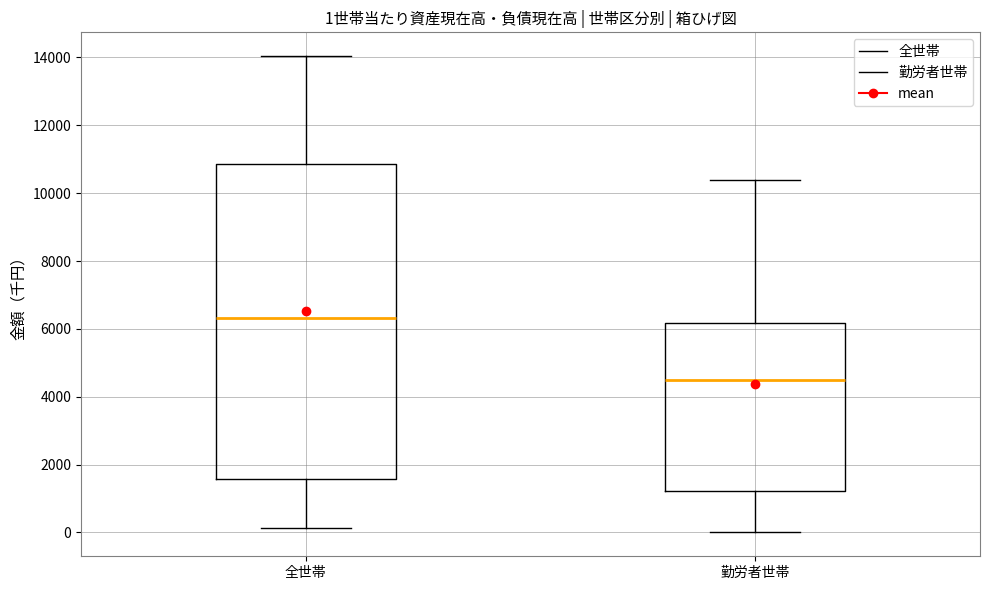

Which box's median line is the highest?

全世帯